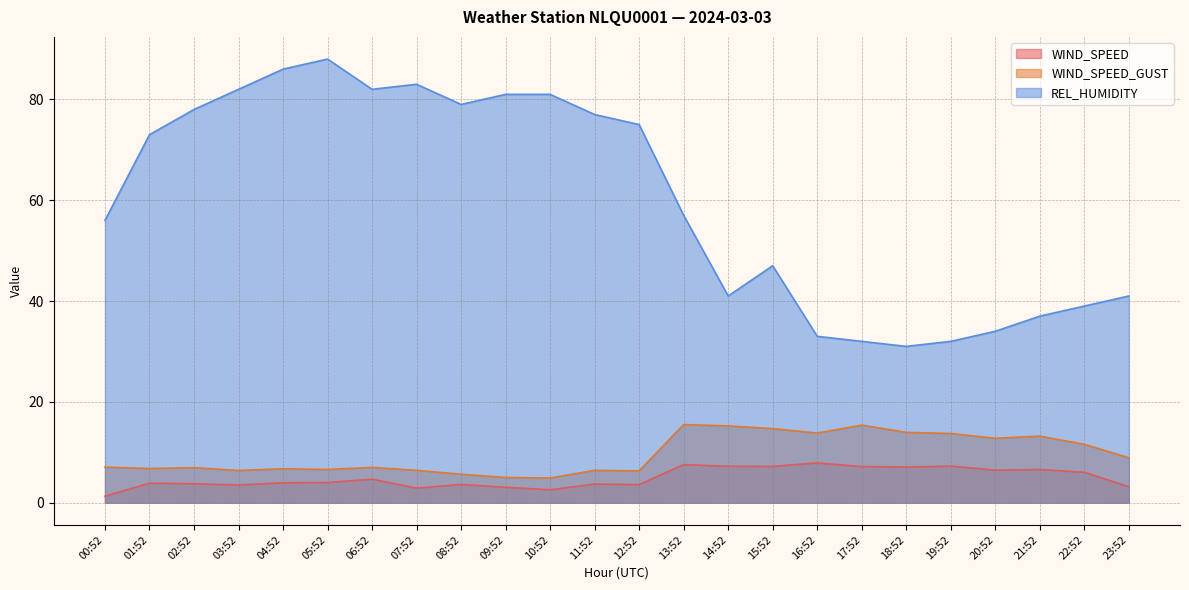

Between 01:52 and 23:52, which series saw the biggest shift?

REL_HUMIDITY